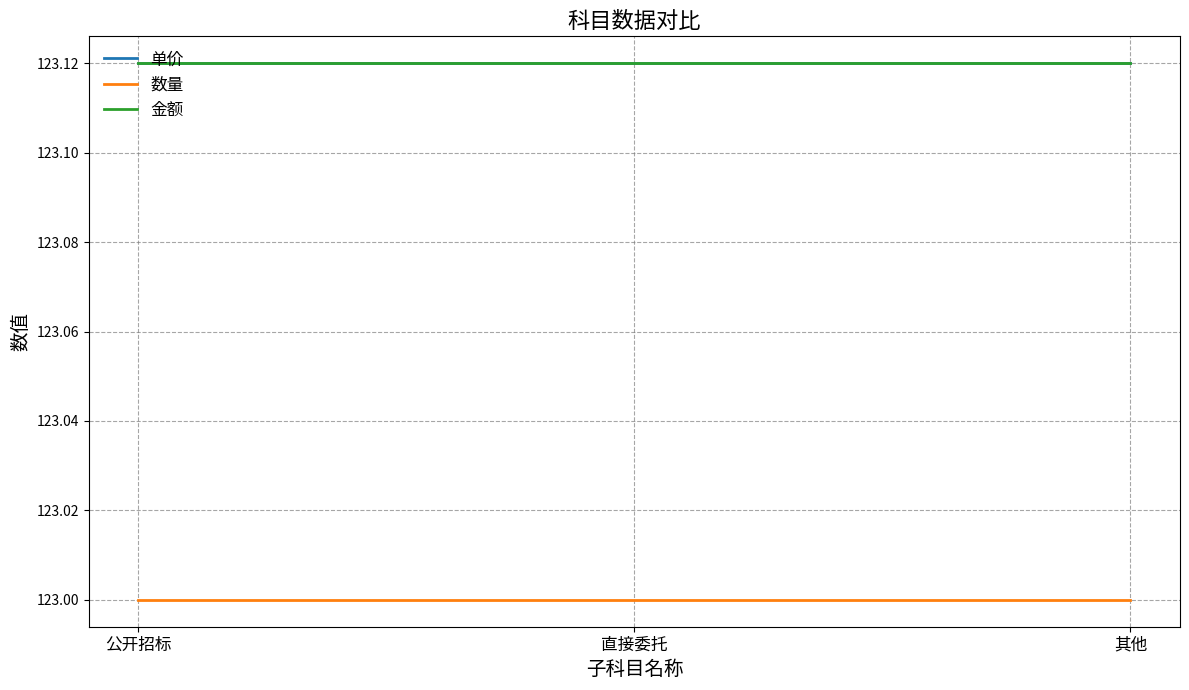

What is the highest value of the 单价 series?

123.1